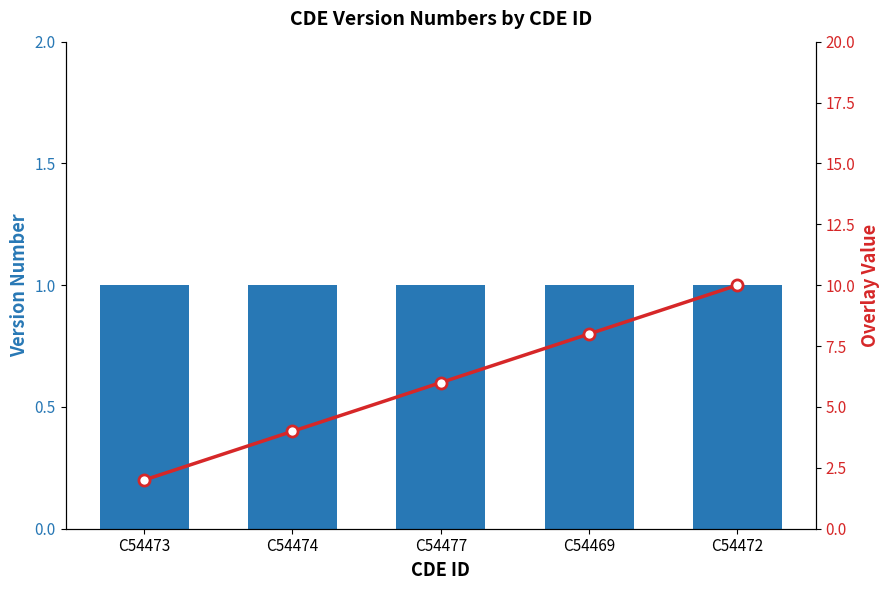

Which series changed the most between C54473 and C54472?

Overlay Value